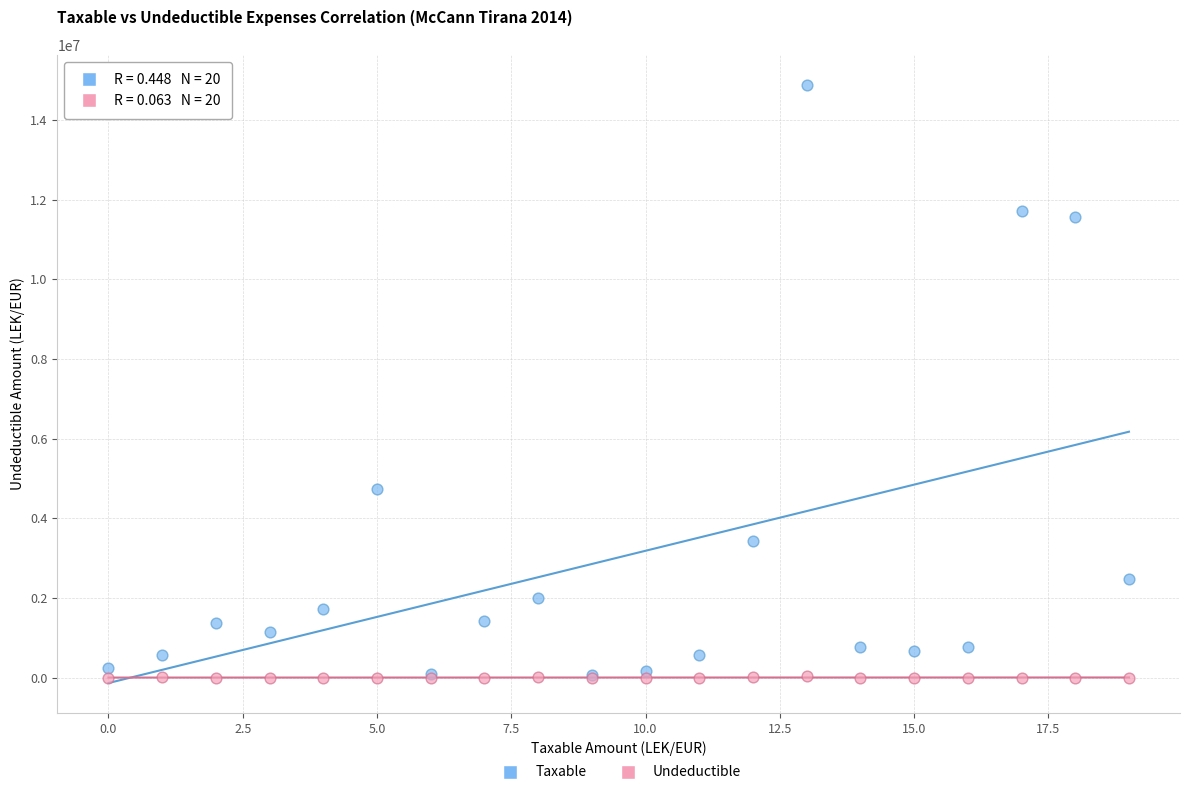

Across all series, what Y value is closest to 7443929?

4731146.9